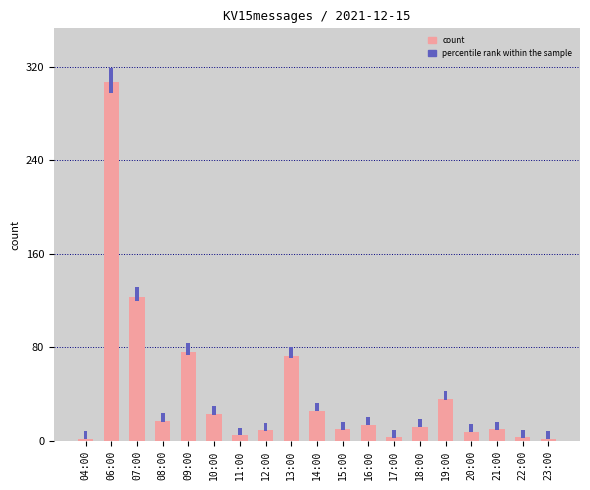

Is it true that count equals 2.9 at 23:00?

False